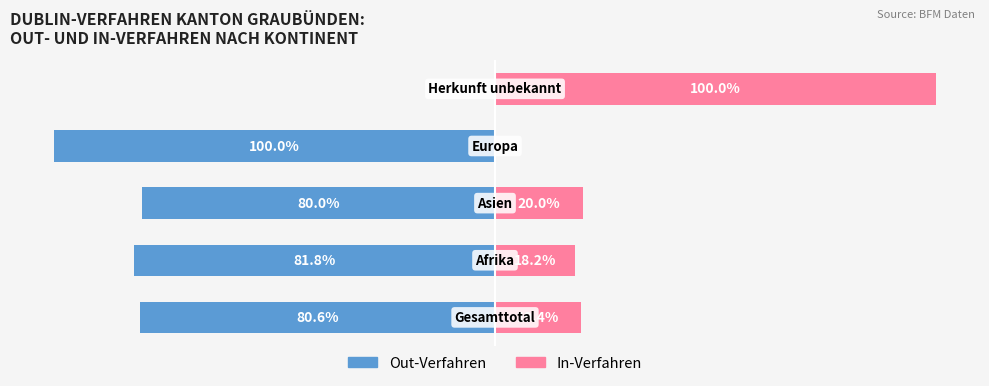

What are all the series names shown in the legend?

Out-Verfahren, In-Verfahren